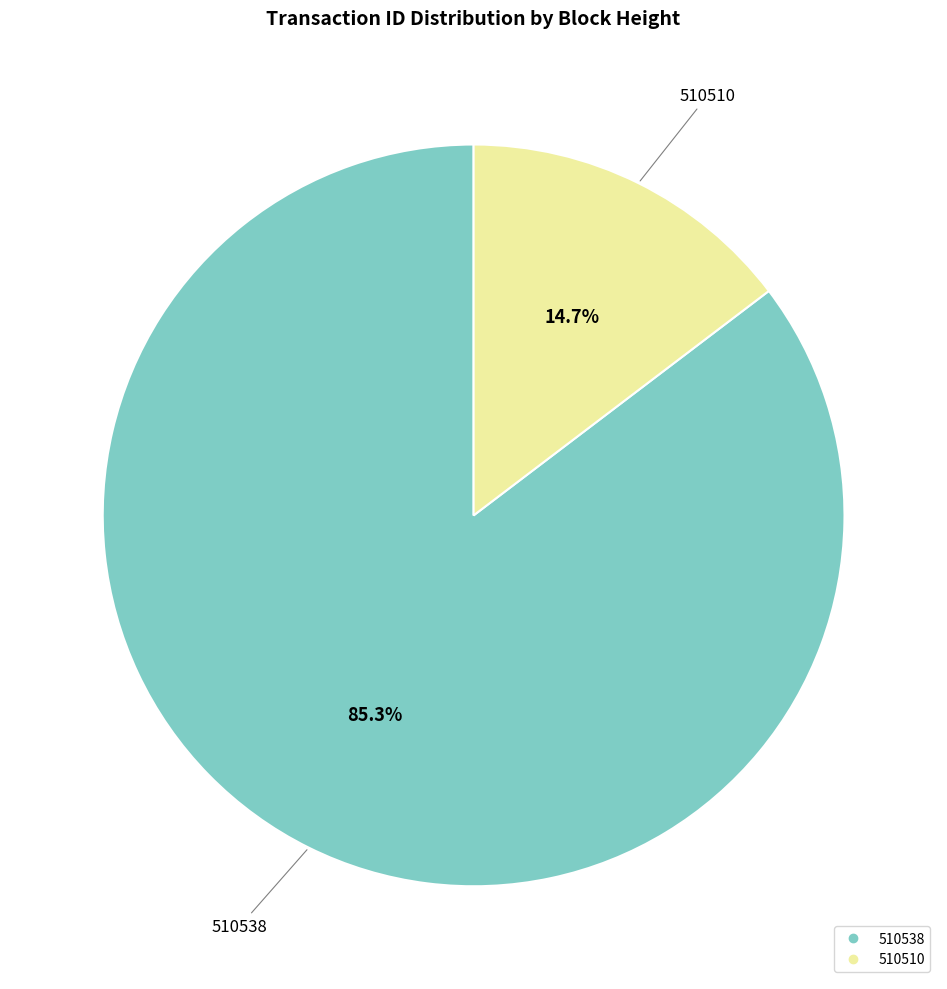

Which category has the biggest portion of the pie?

510538